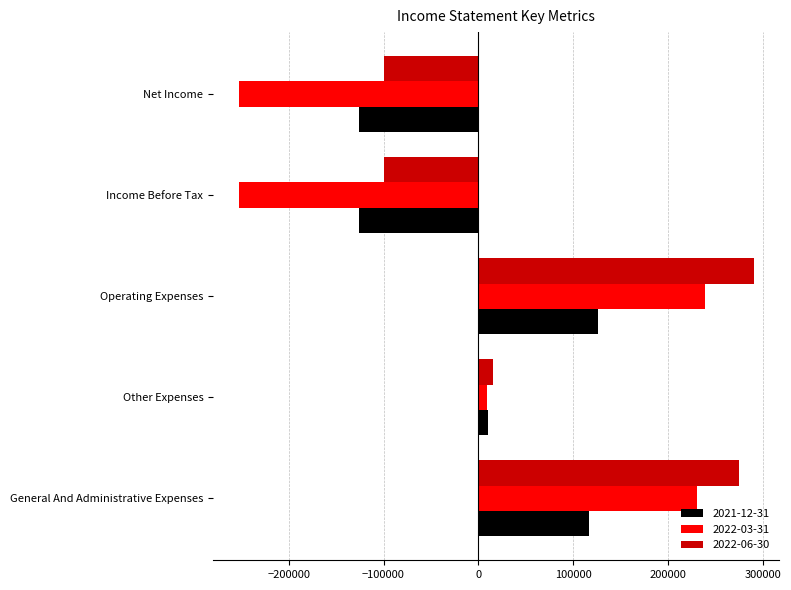

Where is 2022-06-30 nearest to the value 95443?

Other Expenses